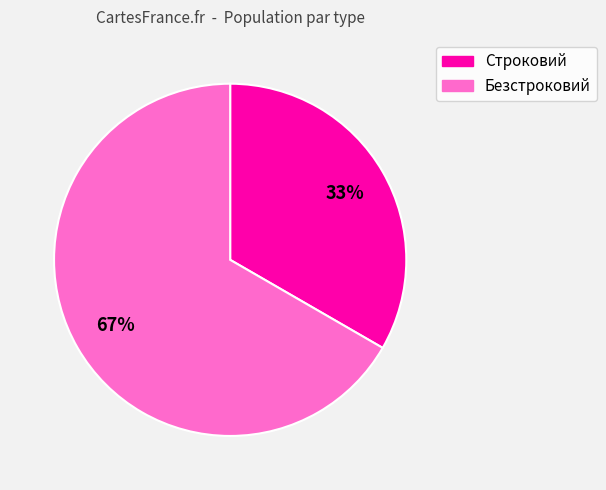

To the nearest percent, what portion does Строковий represent?

33%